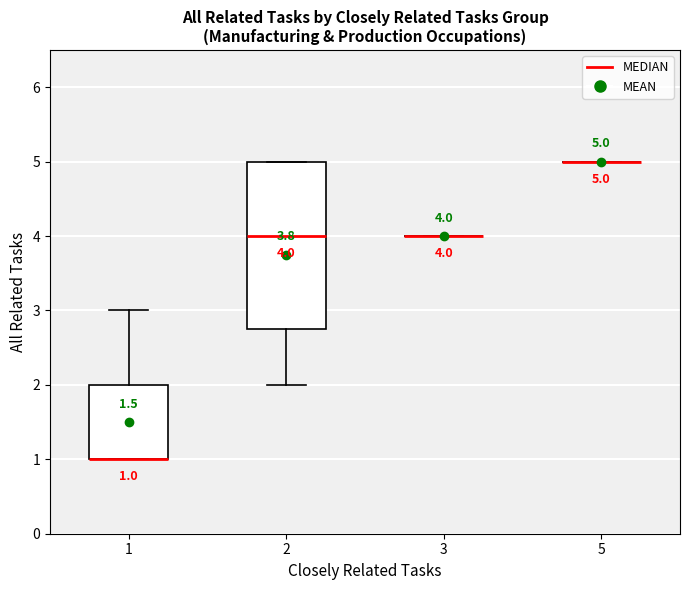

Comparing the boxes themselves (not the whiskers), which one is the tallest?

2